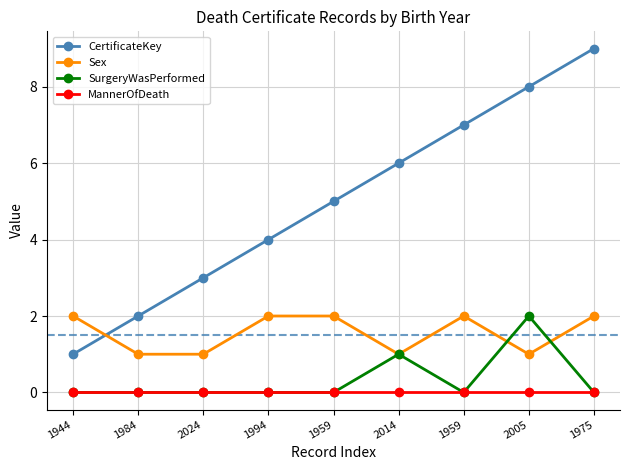

What is the lowest value of the CertificateKey series?

1